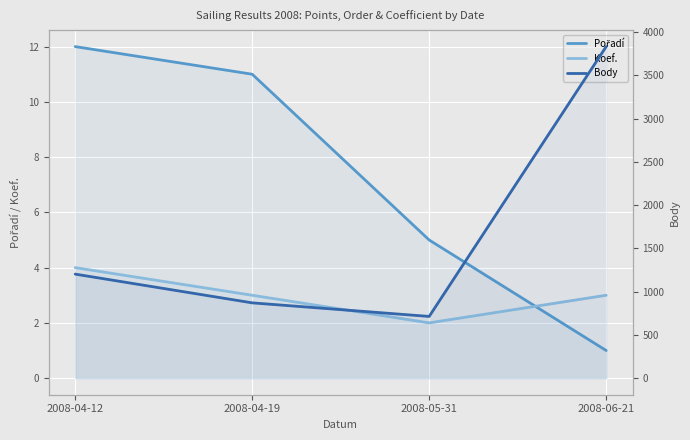

What is the average value of the Pořadí series?

7